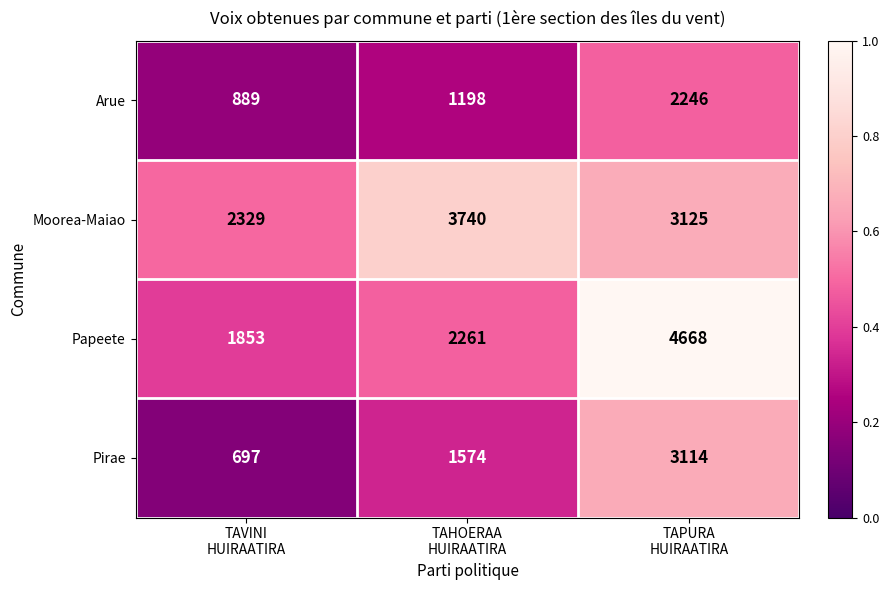

List the series in order of their peak value, highest first.

Papeete, Moorea-Maiao, Pirae, Arue